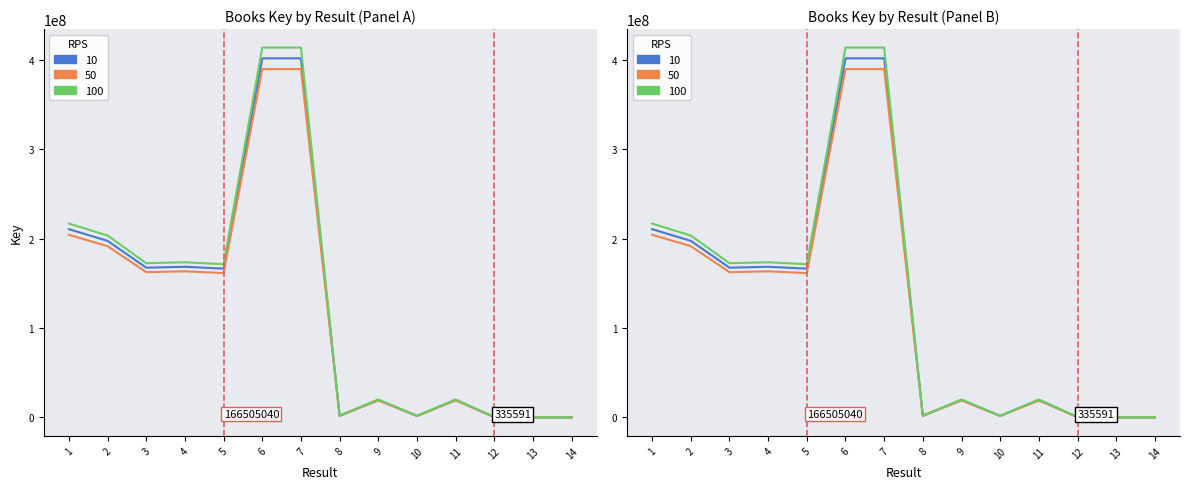

What is the difference between the highest and lowest values at 2?

5927989.9